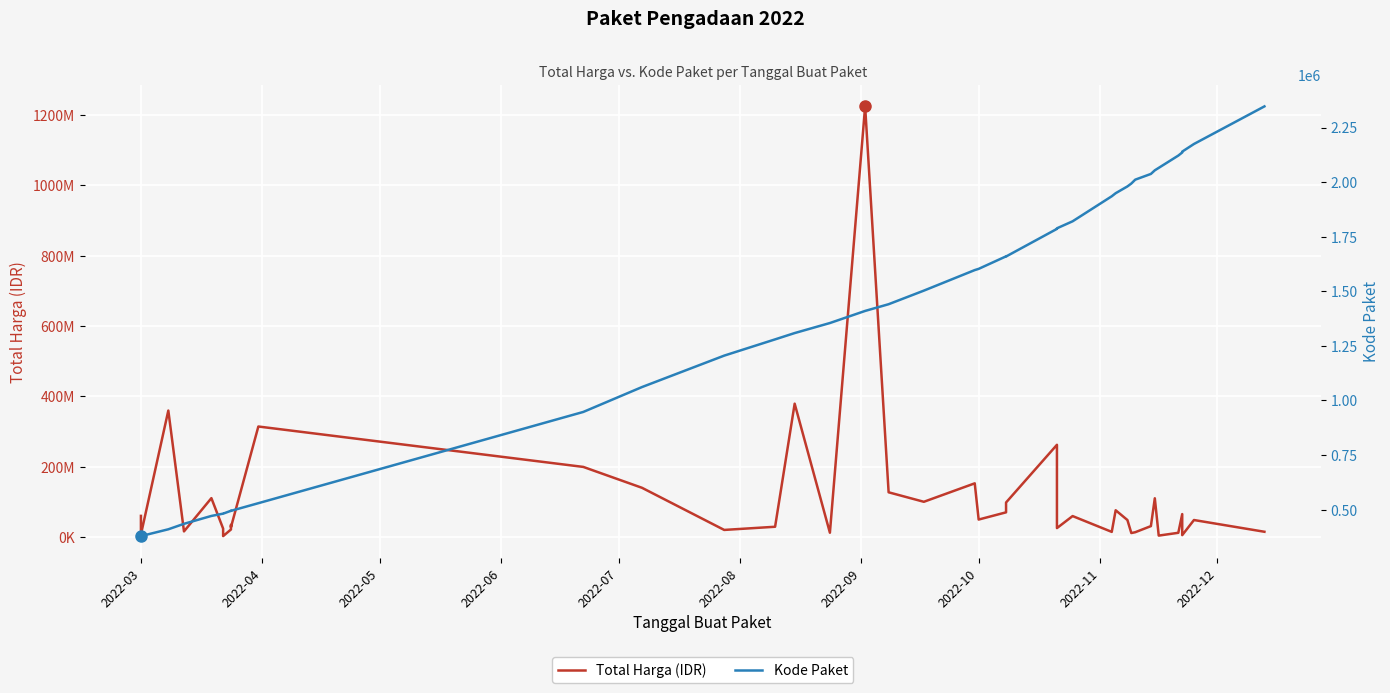

How many lines are shown in the chart?

2